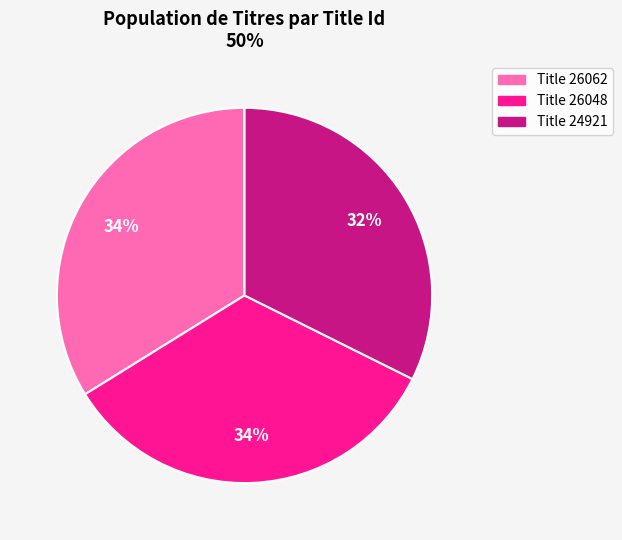

Is the sum of Title 24921 and Title 26048 greater than half?

Yes